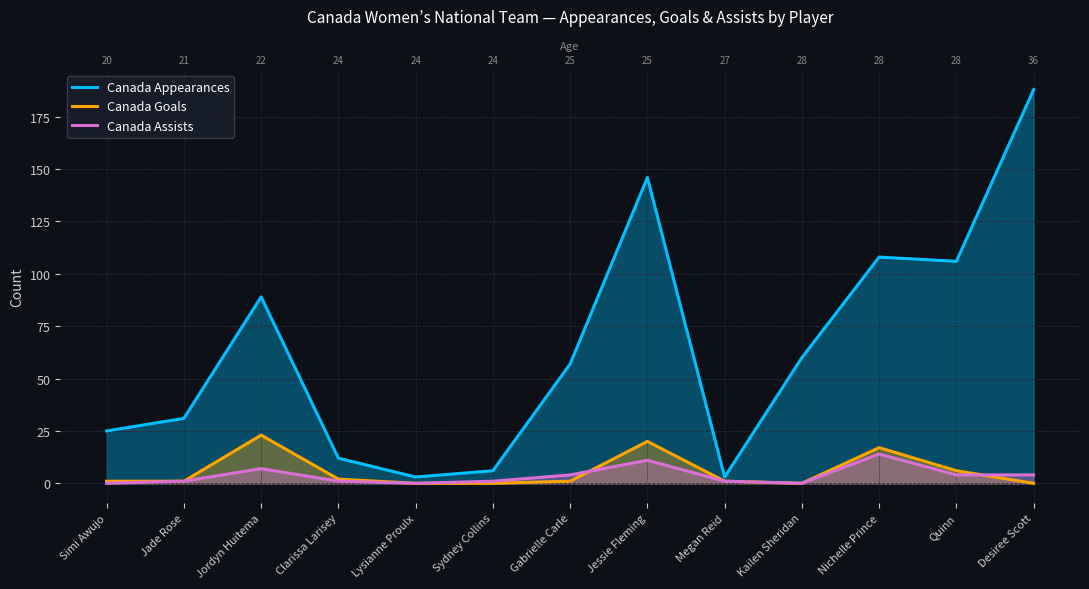

What is the label of the 12th point from the right?

Jade Rose